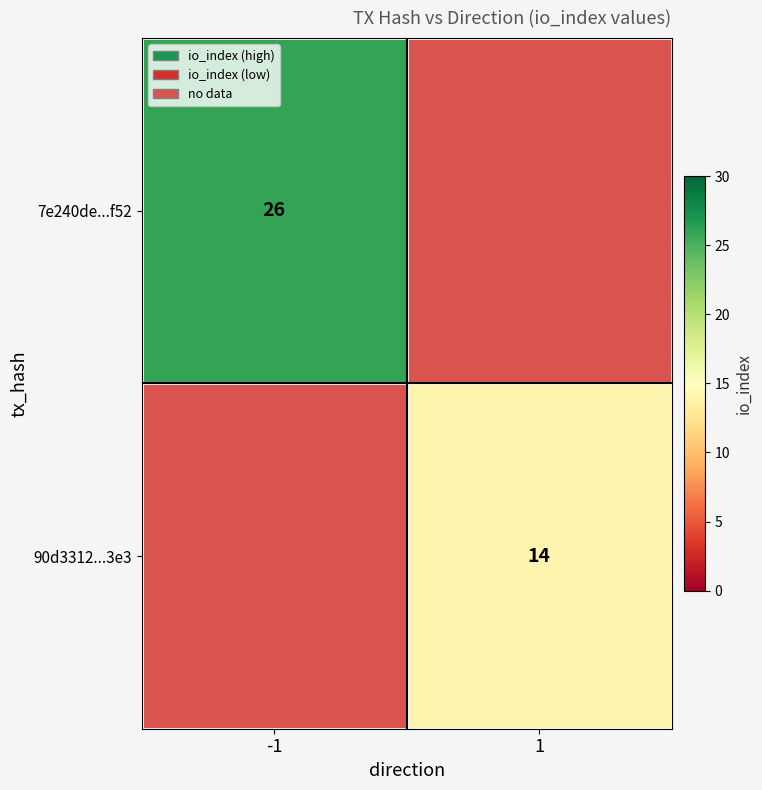

Which category has the highest value across all series?

-1